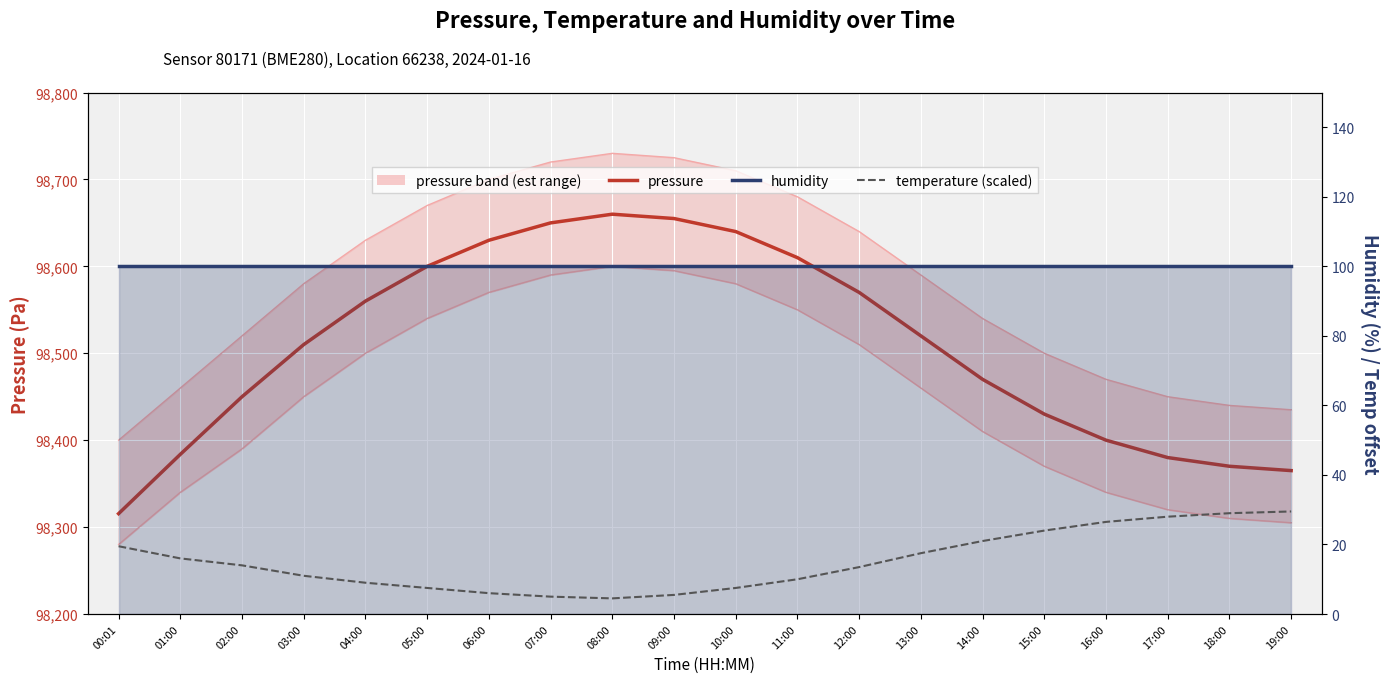

Reading left to right, extract all data points from this chart.

pressure: 98315.5	98383.7	98450.0	98510.0	98560.0	98600.0	98630.0	98650.0	98660.0	98655.0	98640.0	98610.0	98570.0	98520.0	98470.0	98430.0	98400.0	98380.0	98370.0	98365.0
humidity line: 100.0	100.0	100.0	100.0	100.0	100.0	100.0	100.0	100.0	100.0	100.0	100.0	100.0	100.0	100.0	100.0	100.0	100.0	100.0	100.0
temperature (scaled): 19.5	16.0	14.0	11.0	9.0	7.5	6.0	5.0	4.5	5.5	7.5	10.0	13.5	17.5	21.0	24.0	26.5	28.0	29.0	29.5